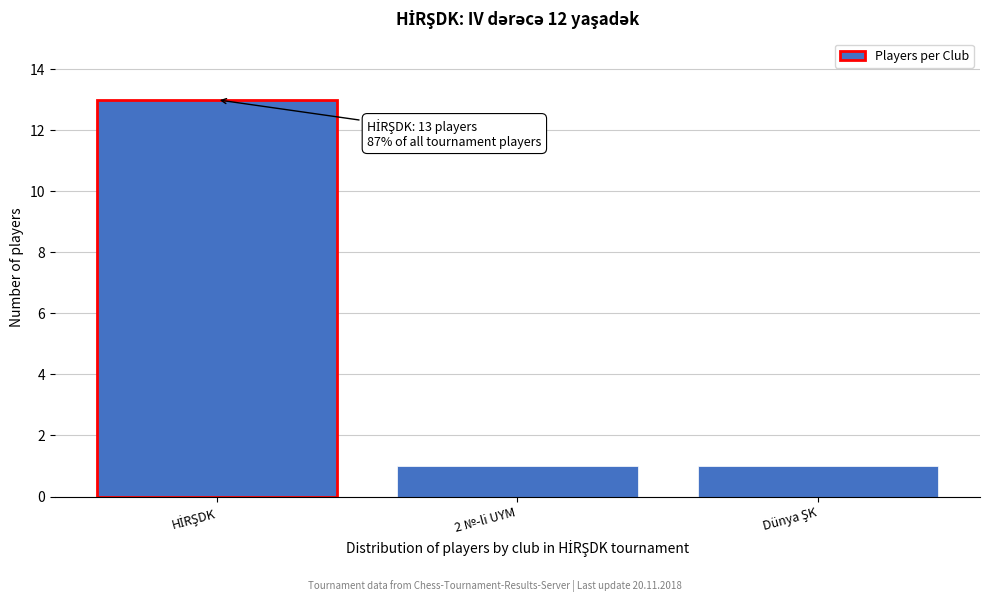

Reading left to right, what are all the values shown in this chart?

13	1	1